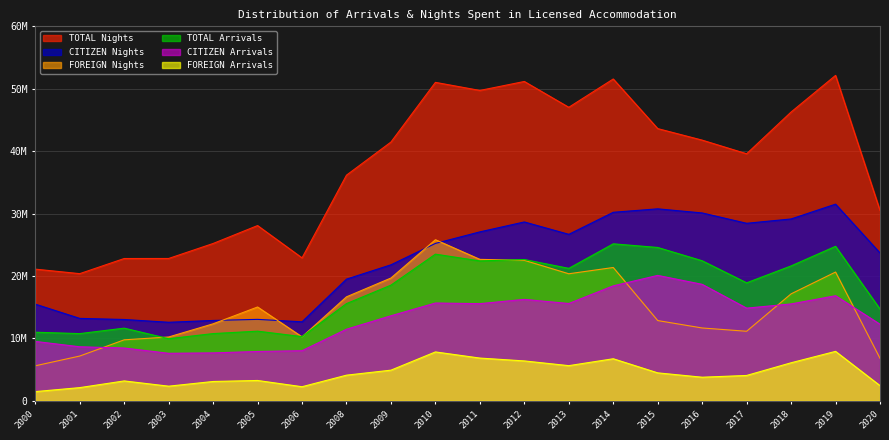

What is the maximum value for TOTAL Arrivals?

25151902